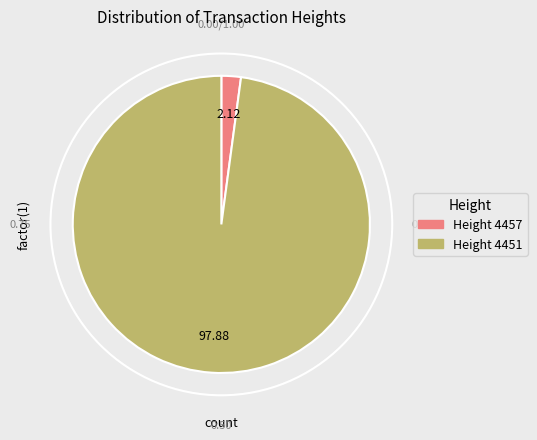

Is there any slice that represents more than half of the pie?

Yes